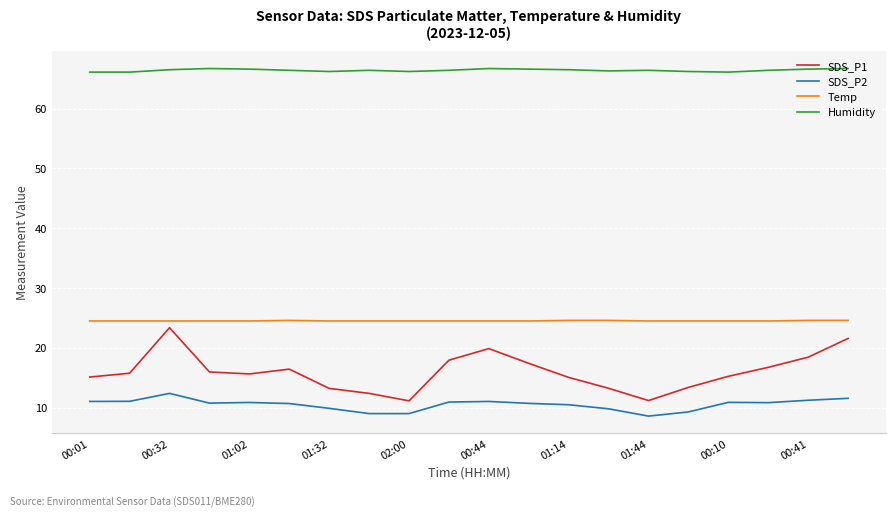

What is the sum of all Temp values?

490.5